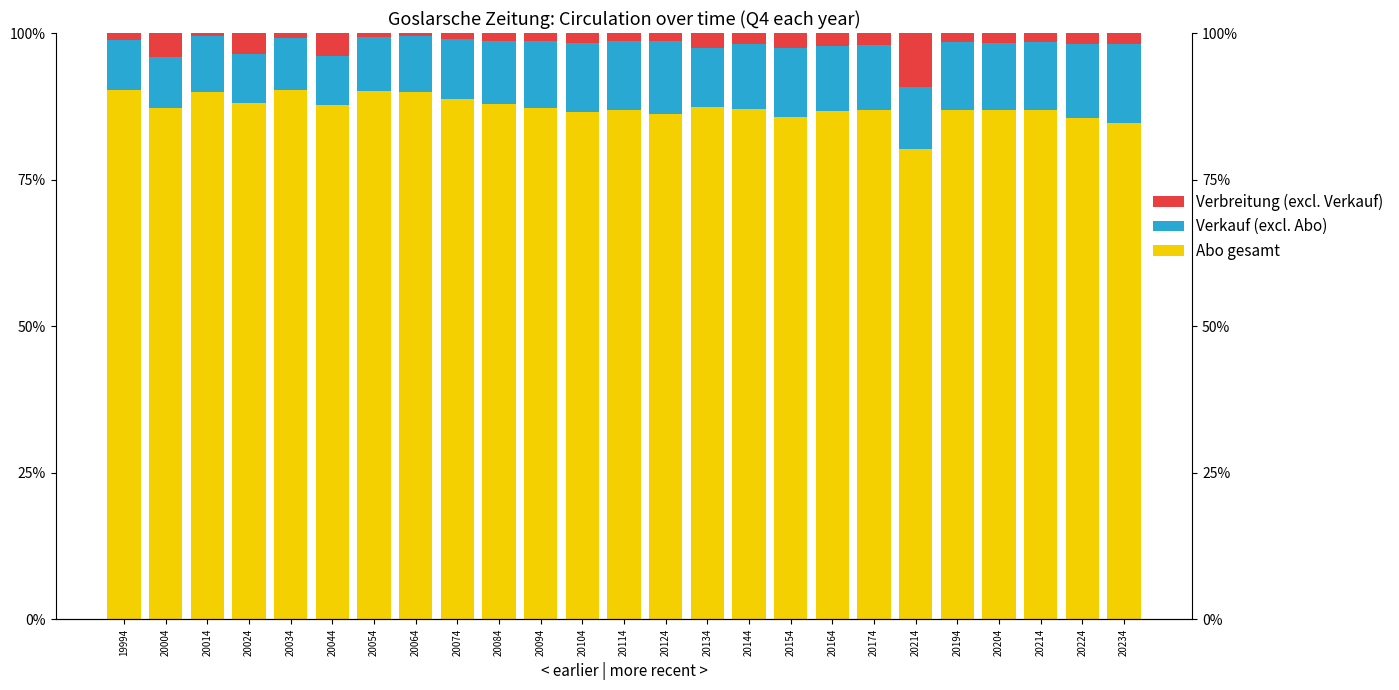

At which label is Abo gesamt closest to 0?

20214